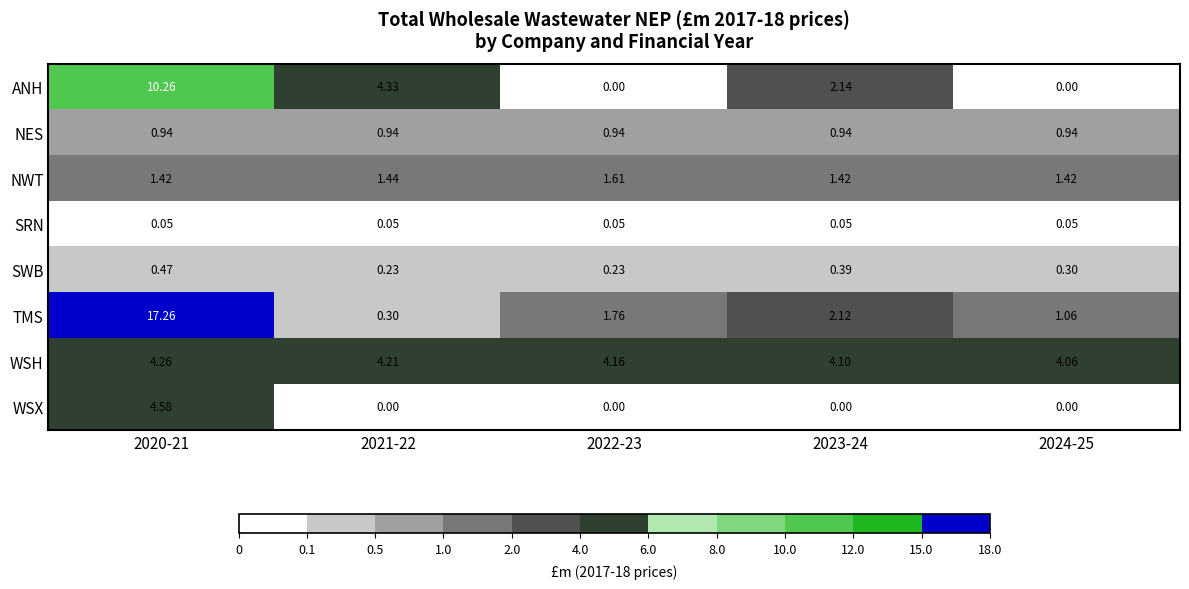

Rank the series at 2020-21 from lowest to highest value.

SRN, SWB, NES, NWT, WSH, WSX, ANH, TMS